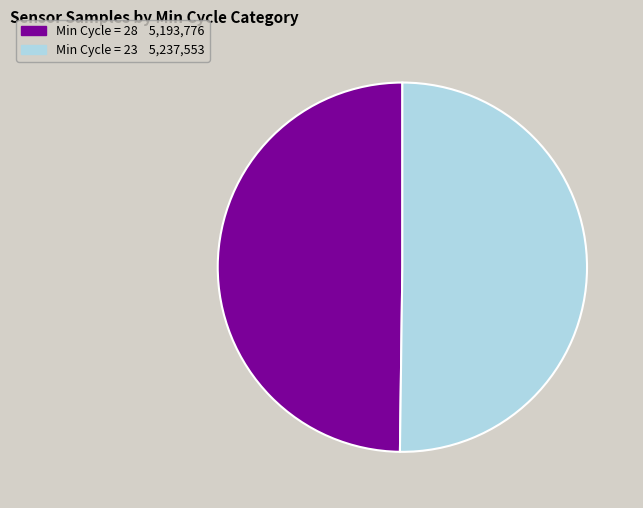

How many segments does this pie chart have?

2